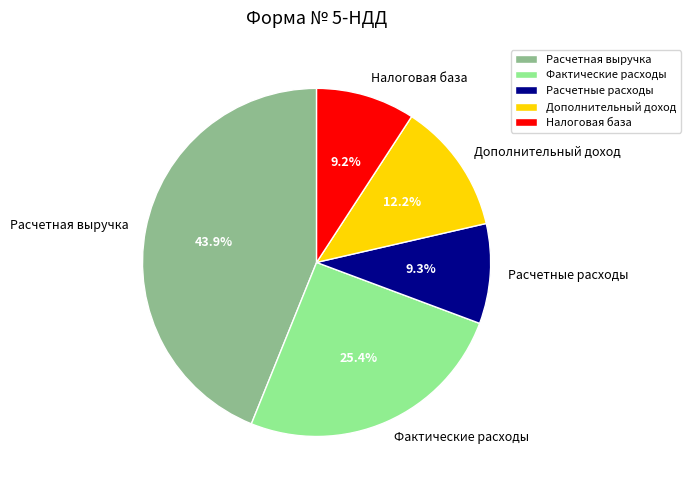

Is there a majority slice in this chart?

No